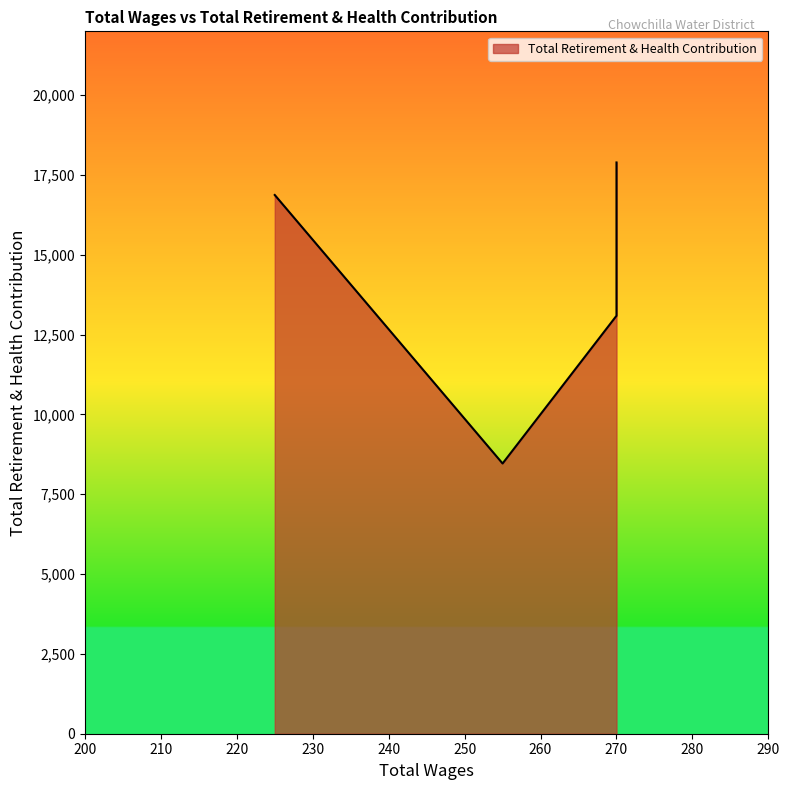

Reading left to right, transcribe all the data shown in this chart.

270.0=13535	270.0=13092	270.0=17893	255.0=8464	225.0=16874